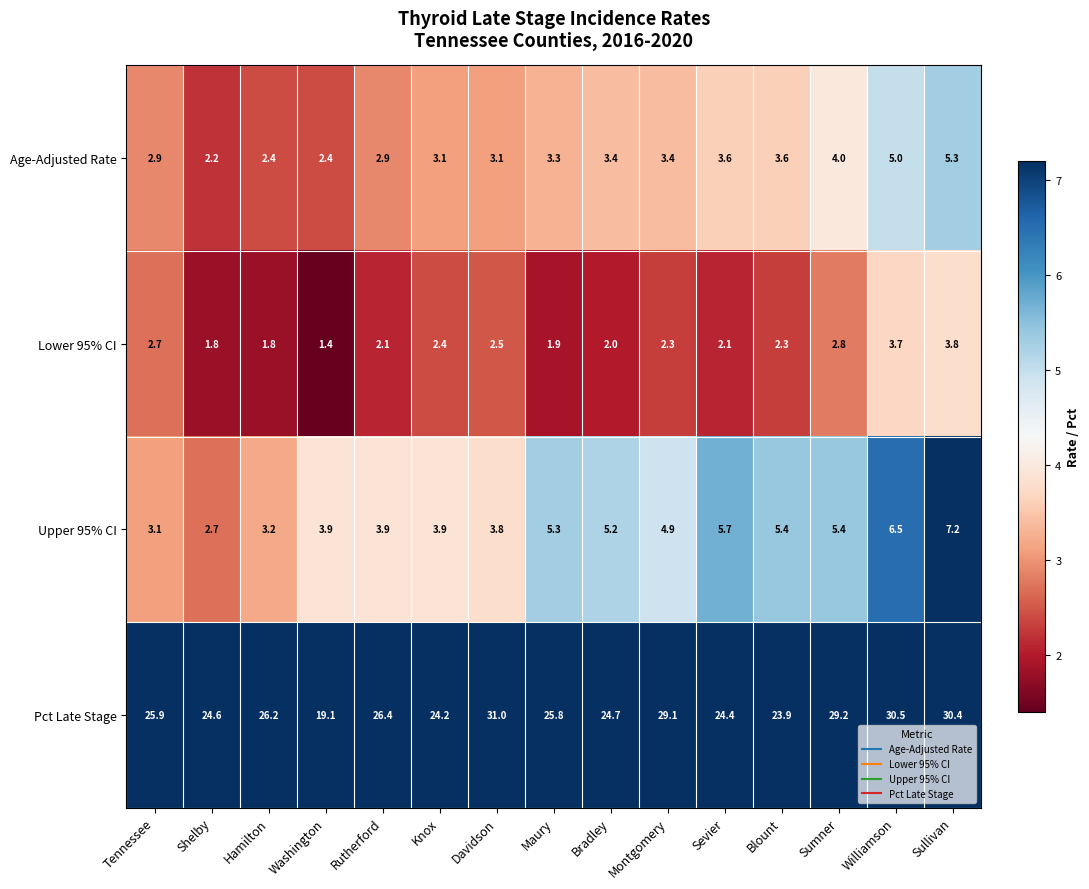

The value of Upper 95% CI at Shelby is 1.7. True or false?

False